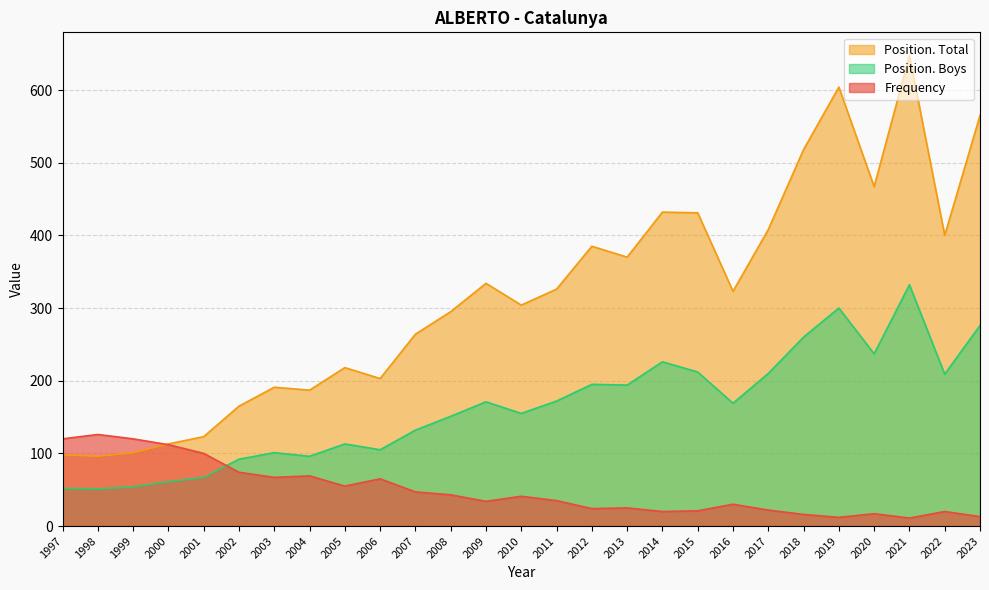

Reading left to right, transcribe all the data shown in this chart.

Frequency: 2023=13	2022=20	2021=11	2020=17	2019=12	2018=16	2017=22	2016=30	2015=21	2014=20	2013=25	2012=24	2011=35	2010=41	2009=34	2008=43	2007=47	2006=65	2005=55	2004=69	2003=67	2002=74	2001=100	2000=112	1999=120	1998=126	1997=120
Position. Total: 2023=565	2022=400	2021=647	2020=467	2019=604	2018=518	2017=408	2016=323	2015=431	2014=432	2013=370	2012=385	2011=326	2010=304	2009=334	2008=295	2007=264	2006=203	2005=218	2004=187	2003=191	2002=165	2001=123	2000=113	1999=101	1998=96	1997=98
Position. Boys: 2023=276	2022=209	2021=332	2020=237	2019=300	2018=260	2017=210	2016=169	2015=212	2014=226	2013=194	2012=195	2011=172	2010=155	2009=171	2008=151	2007=132	2006=105	2005=113	2004=96	2003=101	2002=92	2001=67	2000=61	1999=54	1998=51	1997=52